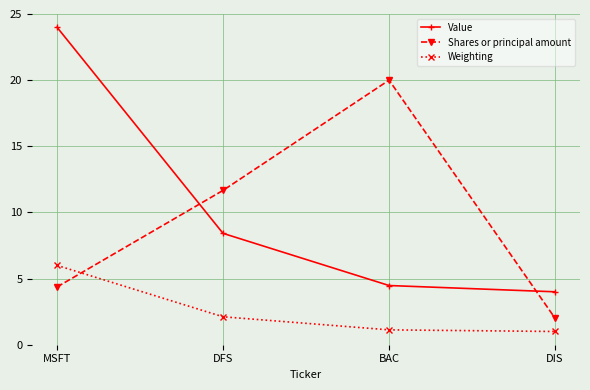

Is it true that Weighting equals 3.4 at DFS?

False